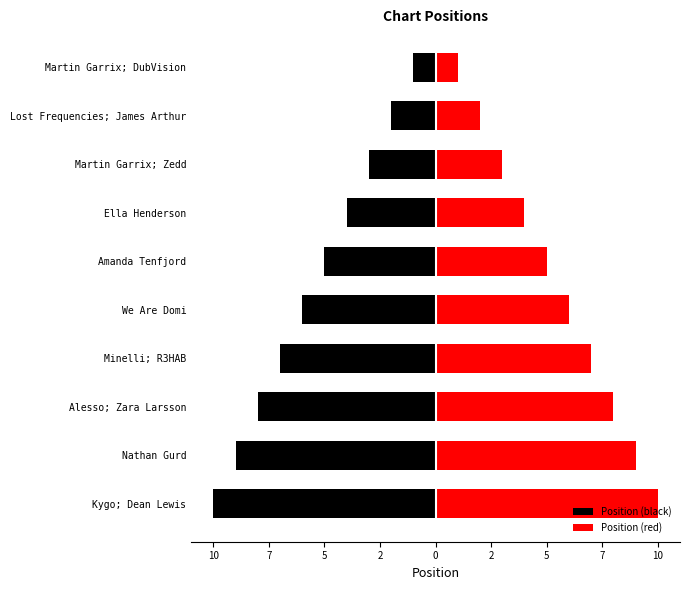

Which series changed the most between Minelli; R3HAB and Lost Frequencies; James Arthur?

Position (black)